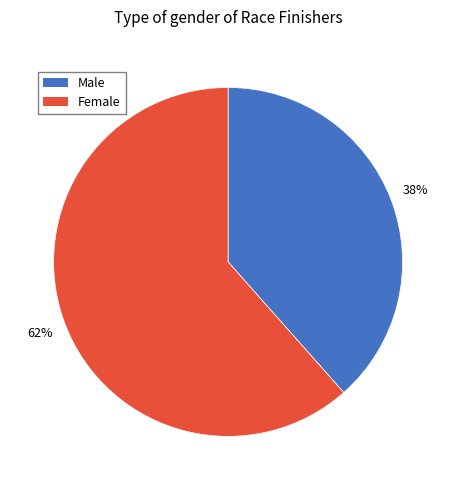

How many slices are in this pie chart?

2